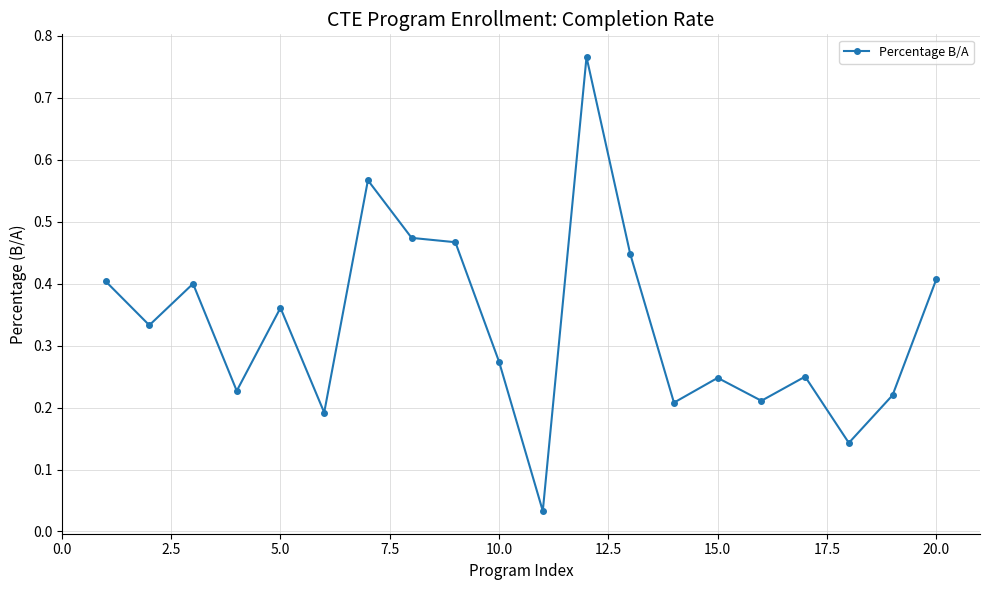

How many lines are shown in the chart?

1